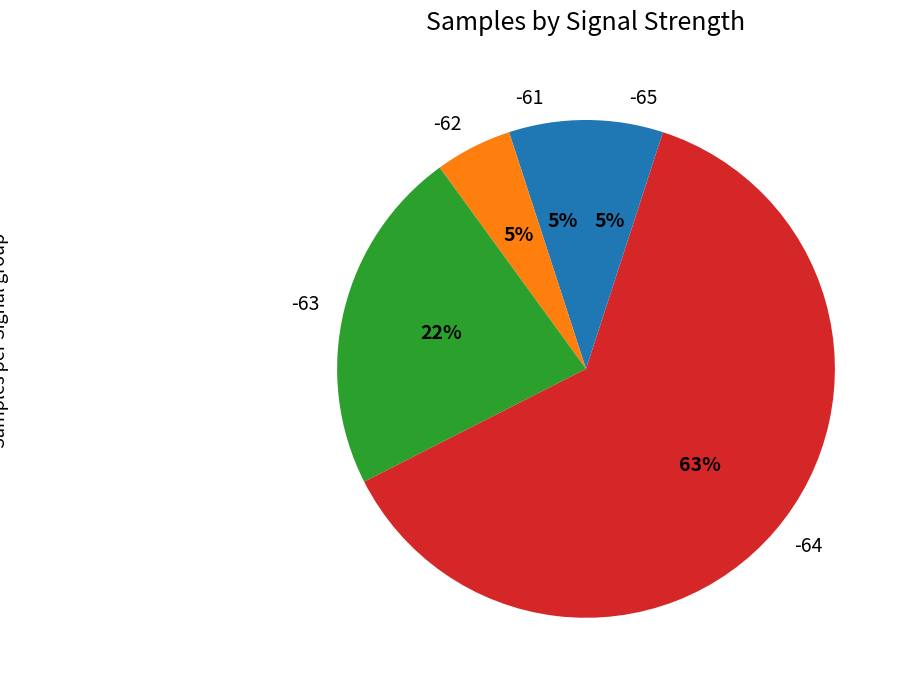

How many slices are in this pie chart?

5